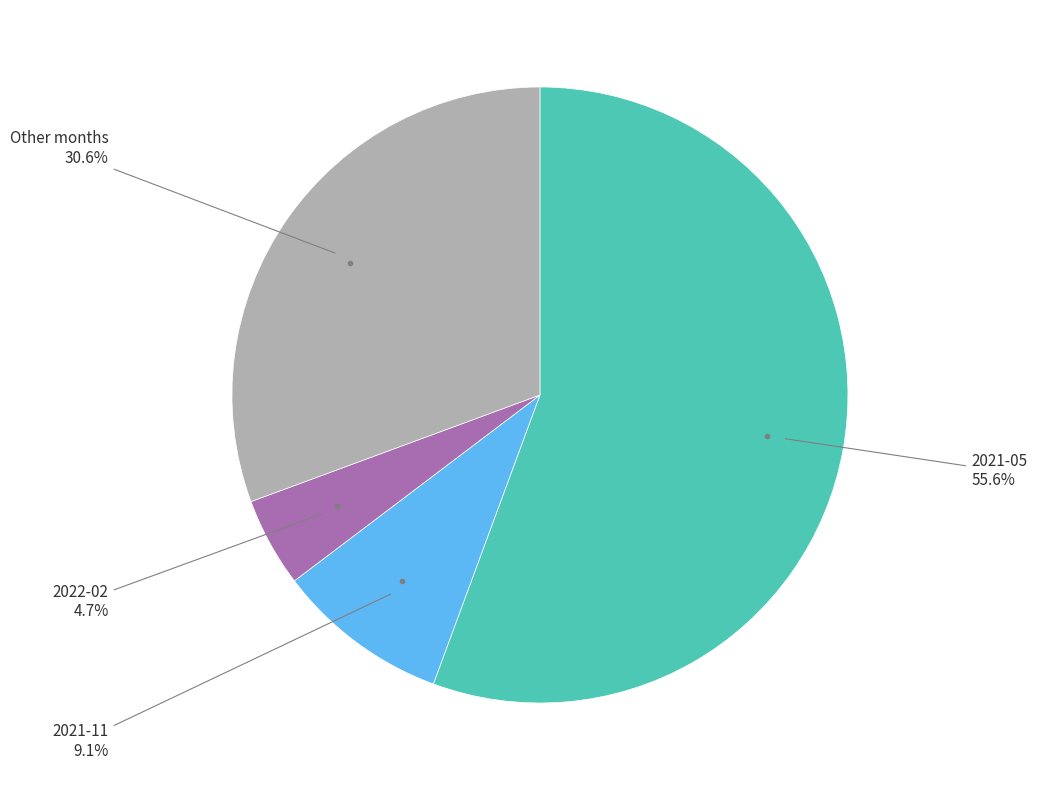

Count the number of slices in the pie.

4